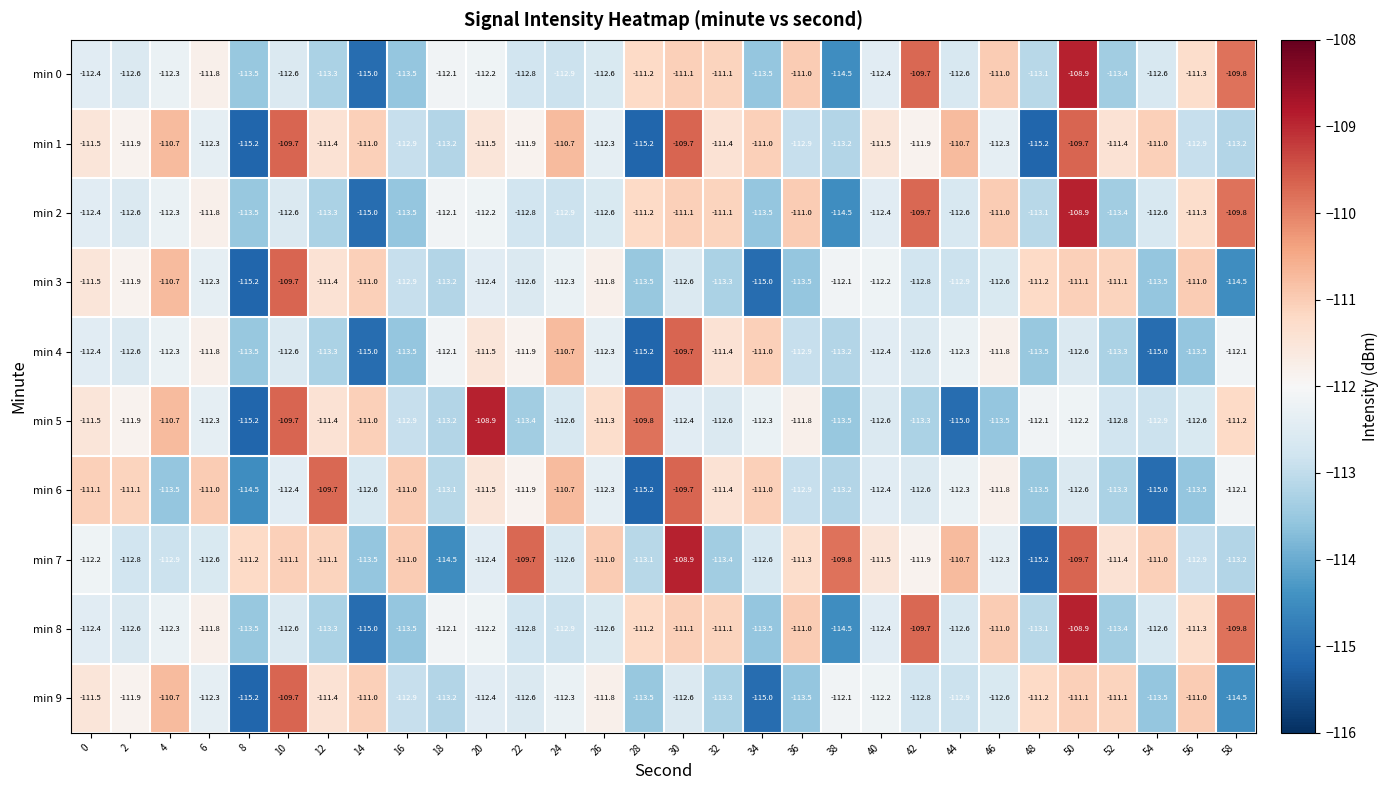

The value of min 1 at 22 is -183.6. True or false?

False